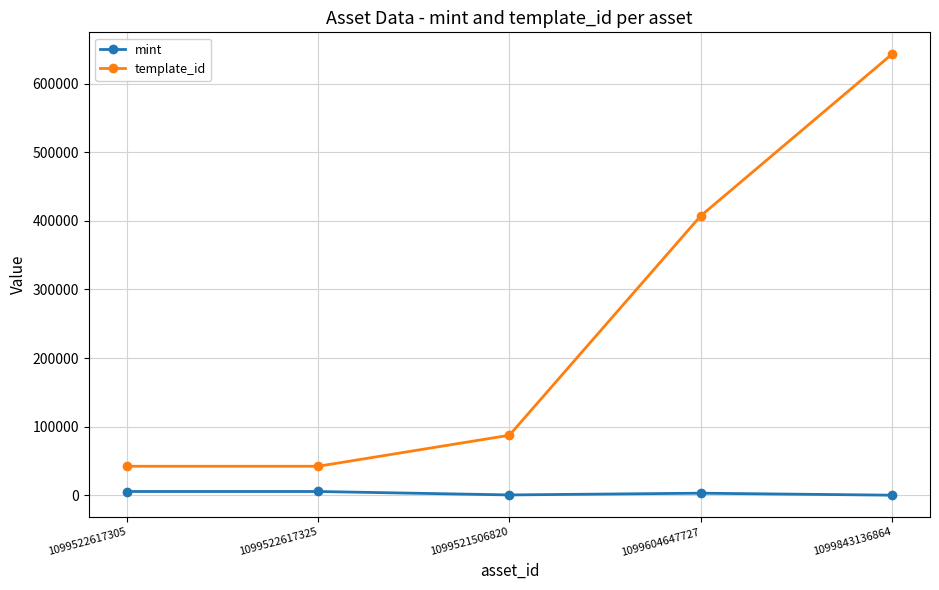

What is the spread (max minus min) of values at 1099843136864?

642317